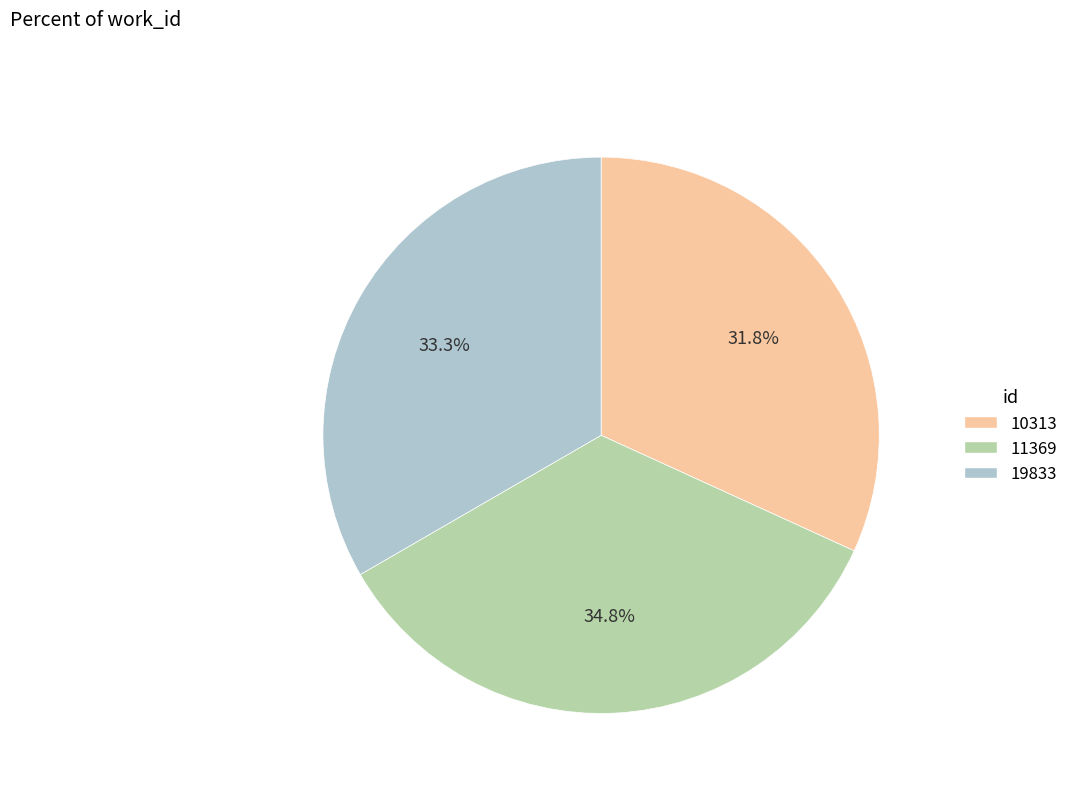

The 19833 slice represents 33% of the pie. True or false?

True